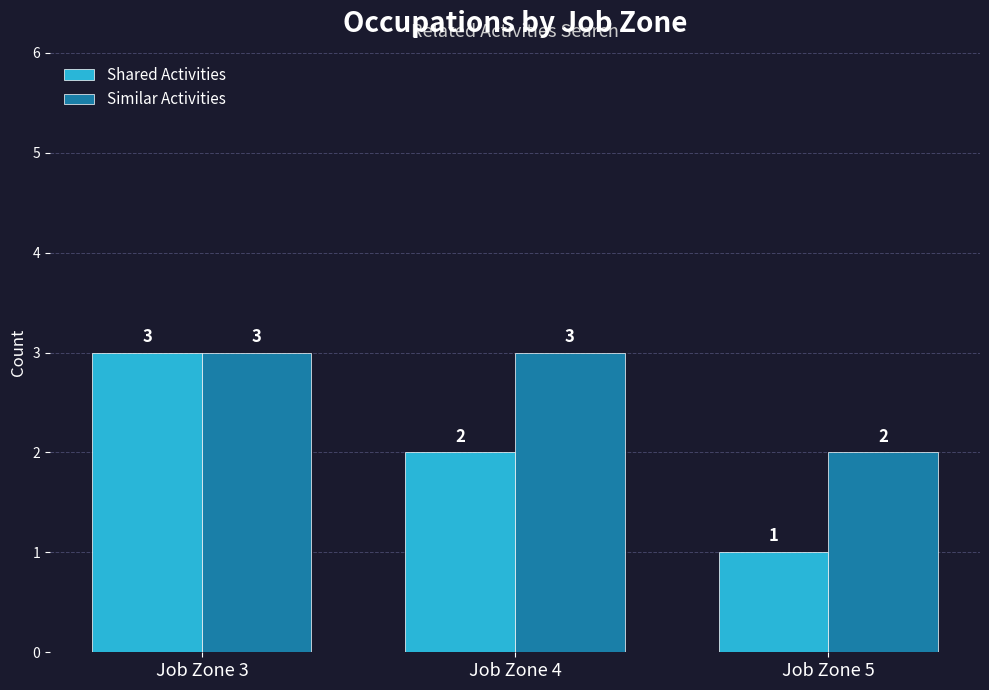

Count the number of data series in this chart.

2